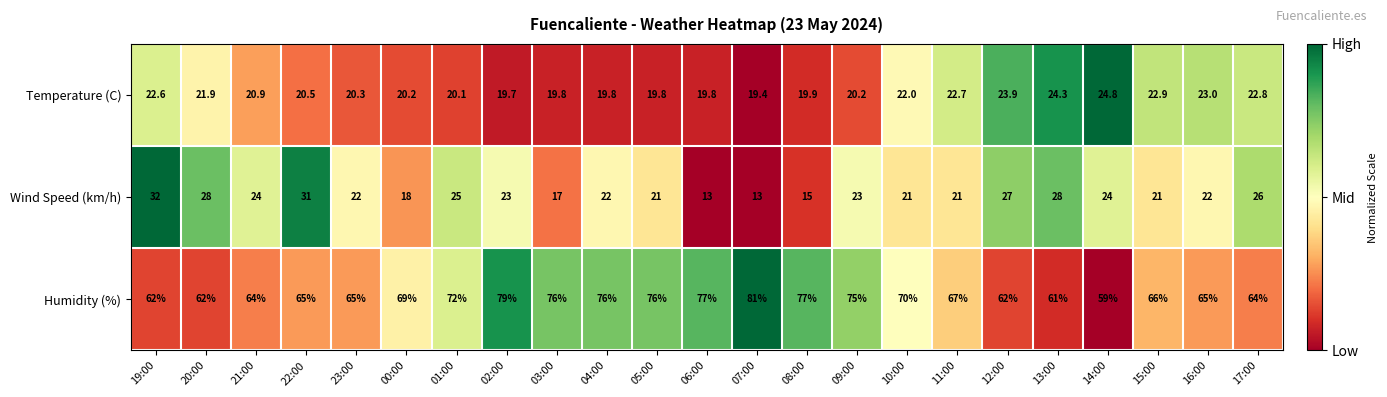

What is the smallest value displayed?

13.0